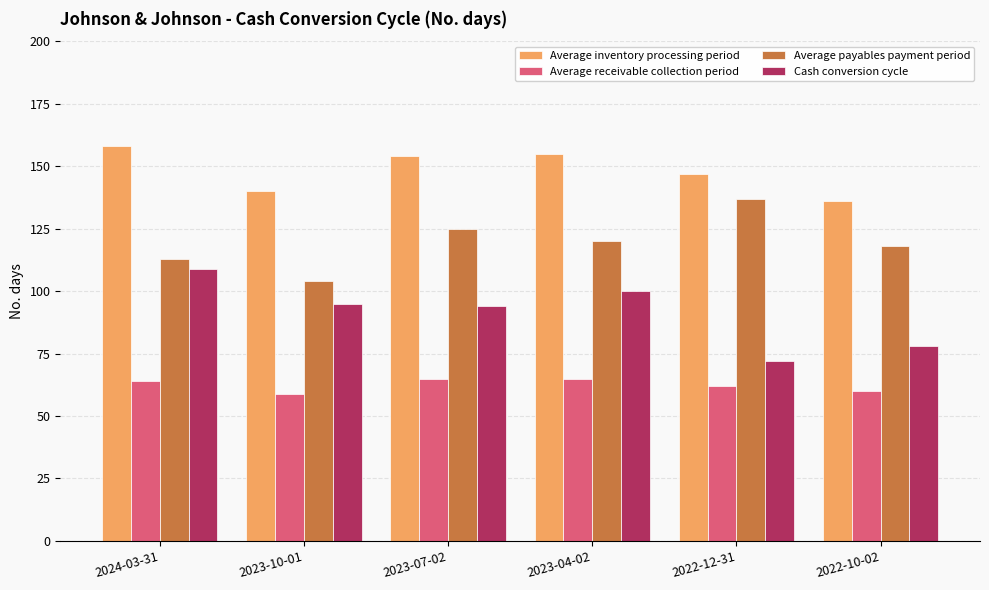

Reading right to left, list all the values displayed in this chart.

Average inventory processing period: 136	147	155	154	140	158
Average receivable collection period: 60	62	65	65	59	64
Average payables payment period: 118	137	120	125	104	113
Cash conversion cycle: 78	72	100	94	95	109